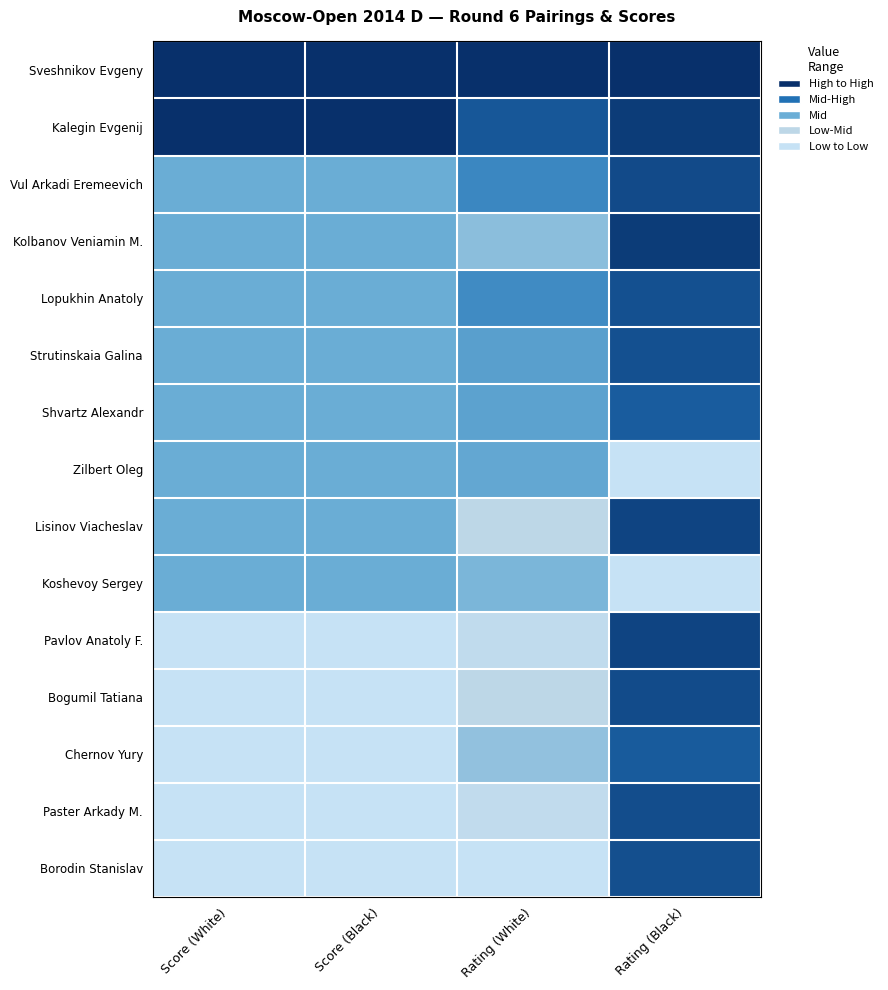

Reading right to left, extract all data points from this chart.

Sveshnikov Evgeny: Rating (Black)=1.0	Rating (White)=1.0	Score (Black)=1.0	Score (White)=1.0
Kalegin Evgenij: Rating (Black)=0.9	Rating (White)=0.8	Score (Black)=1.0	Score (White)=1.0
Vul Arkadi Eremeevich: Rating (Black)=0.9	Rating (White)=0.7	Score (Black)=0.5	Score (White)=0.5
Kolbanov Veniamin M.: Rating (Black)=1.0	Rating (White)=0.4	Score (Black)=0.5	Score (White)=0.5
Lopukhin Anatoly: Rating (Black)=0.9	Rating (White)=0.6	Score (Black)=0.5	Score (White)=0.5
Strutinskaia Galina: Rating (Black)=0.9	Rating (White)=0.6	Score (Black)=0.5	Score (White)=0.5
Shvartz Alexandr: Rating (Black)=0.8	Rating (White)=0.5	Score (Black)=0.5	Score (White)=0.5
Zilbert Oleg: Rating (Black)=0.0	Rating (White)=0.5	Score (Black)=0.5	Score (White)=0.5
Lisinov Viacheslav: Rating (Black)=0.9	Rating (White)=0.2	Score (Black)=0.5	Score (White)=0.5
Koshevoy Sergey: Rating (Black)=0.0	Rating (White)=0.5	Score (Black)=0.5	Score (White)=0.5
Pavlov Anatoly F.: Rating (Black)=0.9	Rating (White)=0.1	Score (Black)=0.0	Score (White)=0.0
Bogumil Tatiana: Rating (Black)=0.9	Rating (White)=0.2	Score (Black)=0.0	Score (White)=0.0
Chernov Yury: Rating (Black)=0.8	Rating (White)=0.4	Score (Black)=0.0	Score (White)=0.0
Paster Arkady M.: Rating (Black)=0.9	Rating (White)=0.1	Score (Black)=0.0	Score (White)=0.0
Borodin Stanislav: Rating (Black)=0.9	Rating (White)=0.0	Score (Black)=0.0	Score (White)=0.0